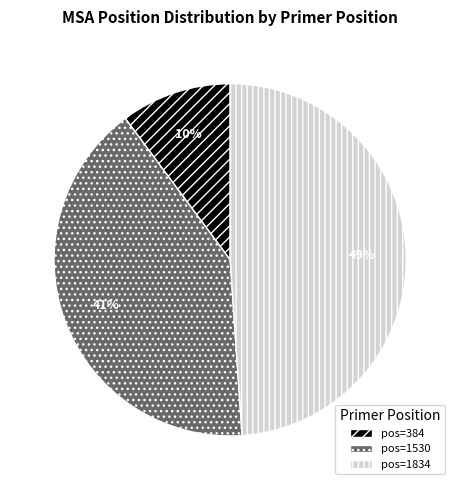

Does any single category account for the majority?

No